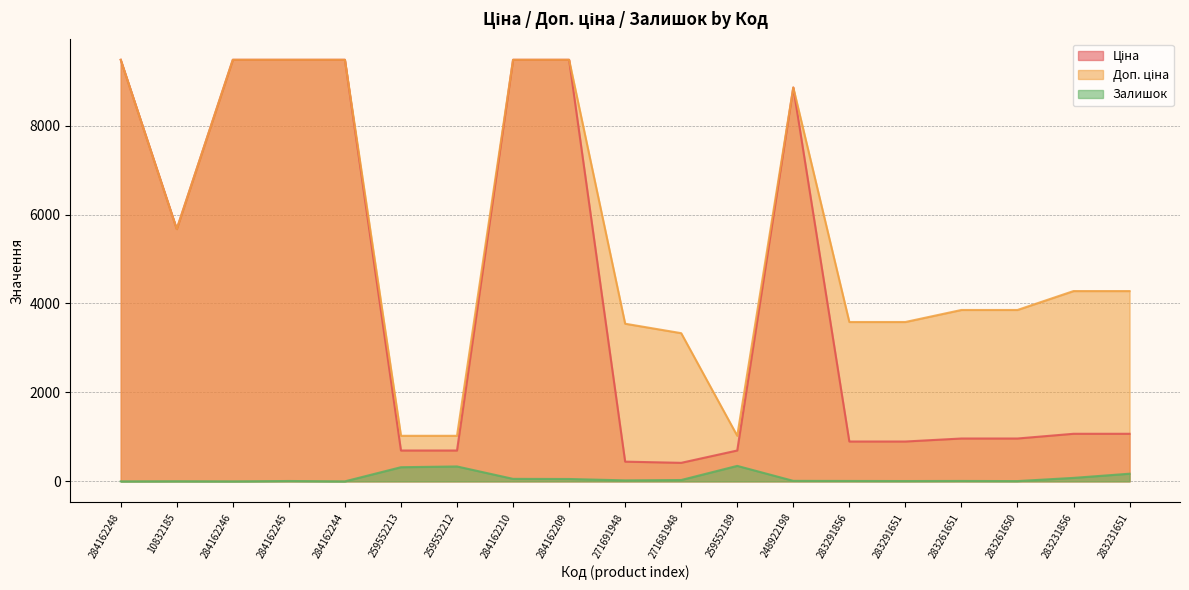

Where does the Доп. ціна series first go above 4279?

284162248